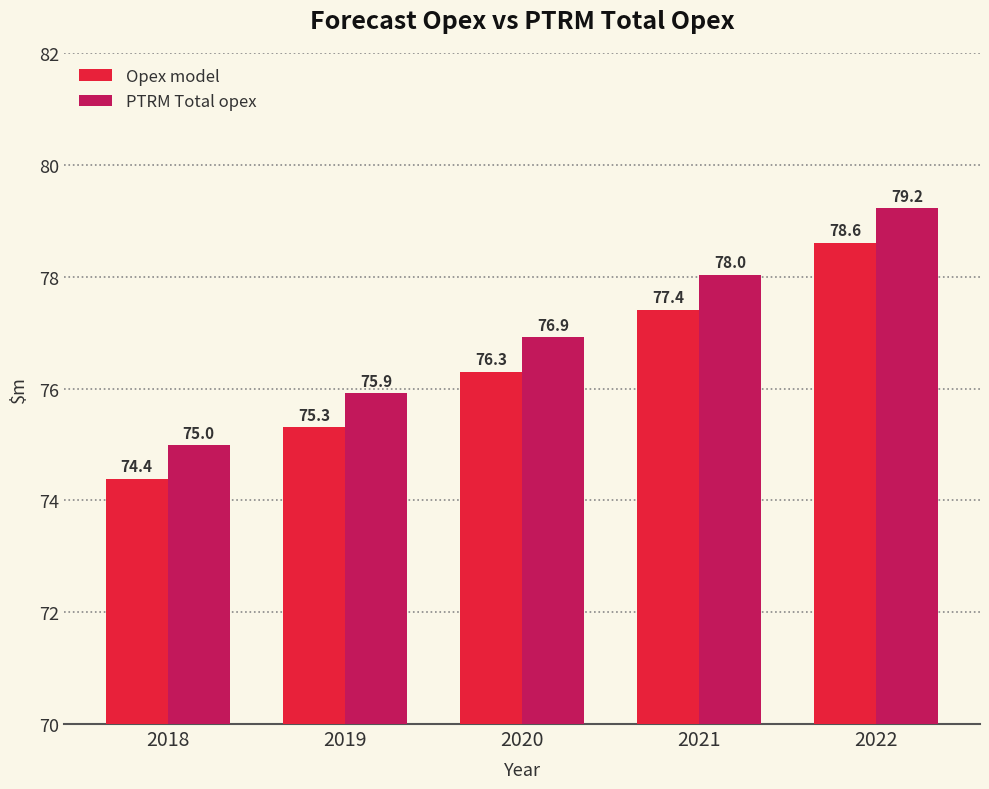

What are all the series names shown in the legend?

Opex model, PTRM Total opex